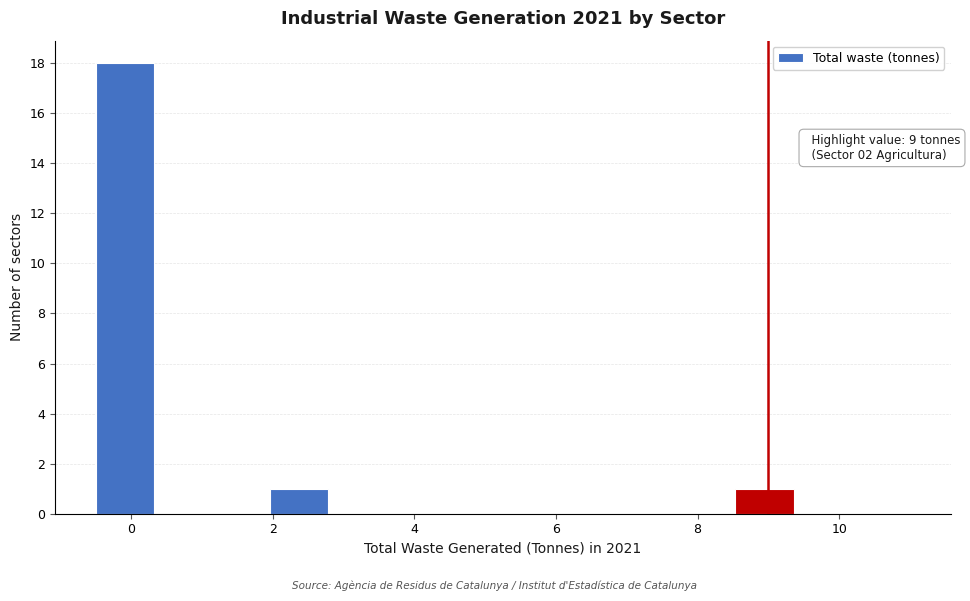

Which range on the x-axis has the tallest bar?

-0.4 to 0.4